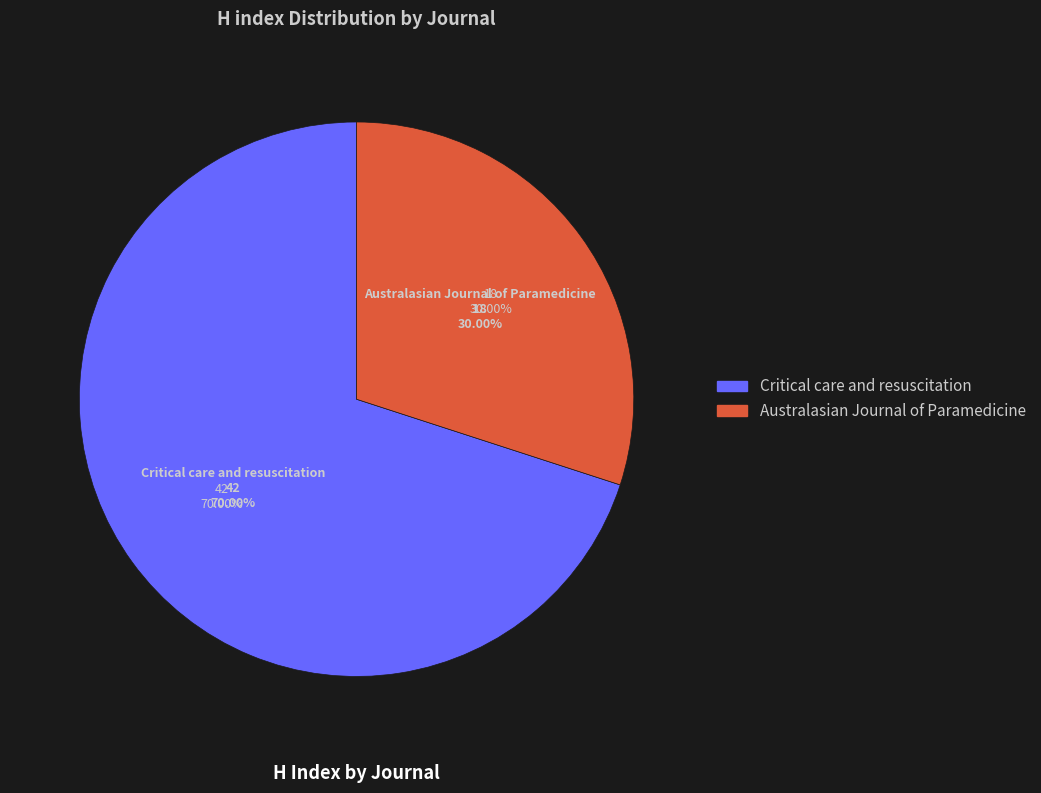

Approximately how many times larger is the value at Critical care and resuscitation compared to Australasian Journal of Paramedicine?

2.3